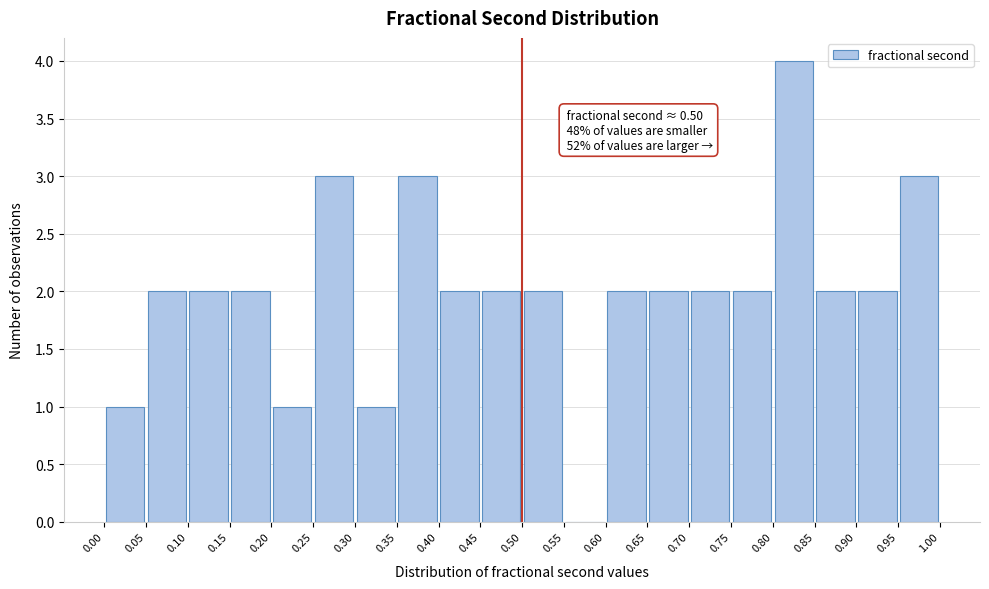

Which range on the x-axis has the tallest bar?

0.80 to 0.85